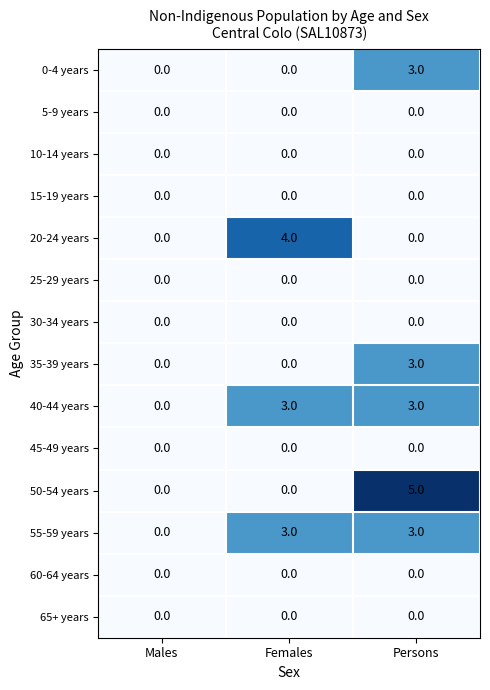

At which category is the sum across all series the highest?

Persons